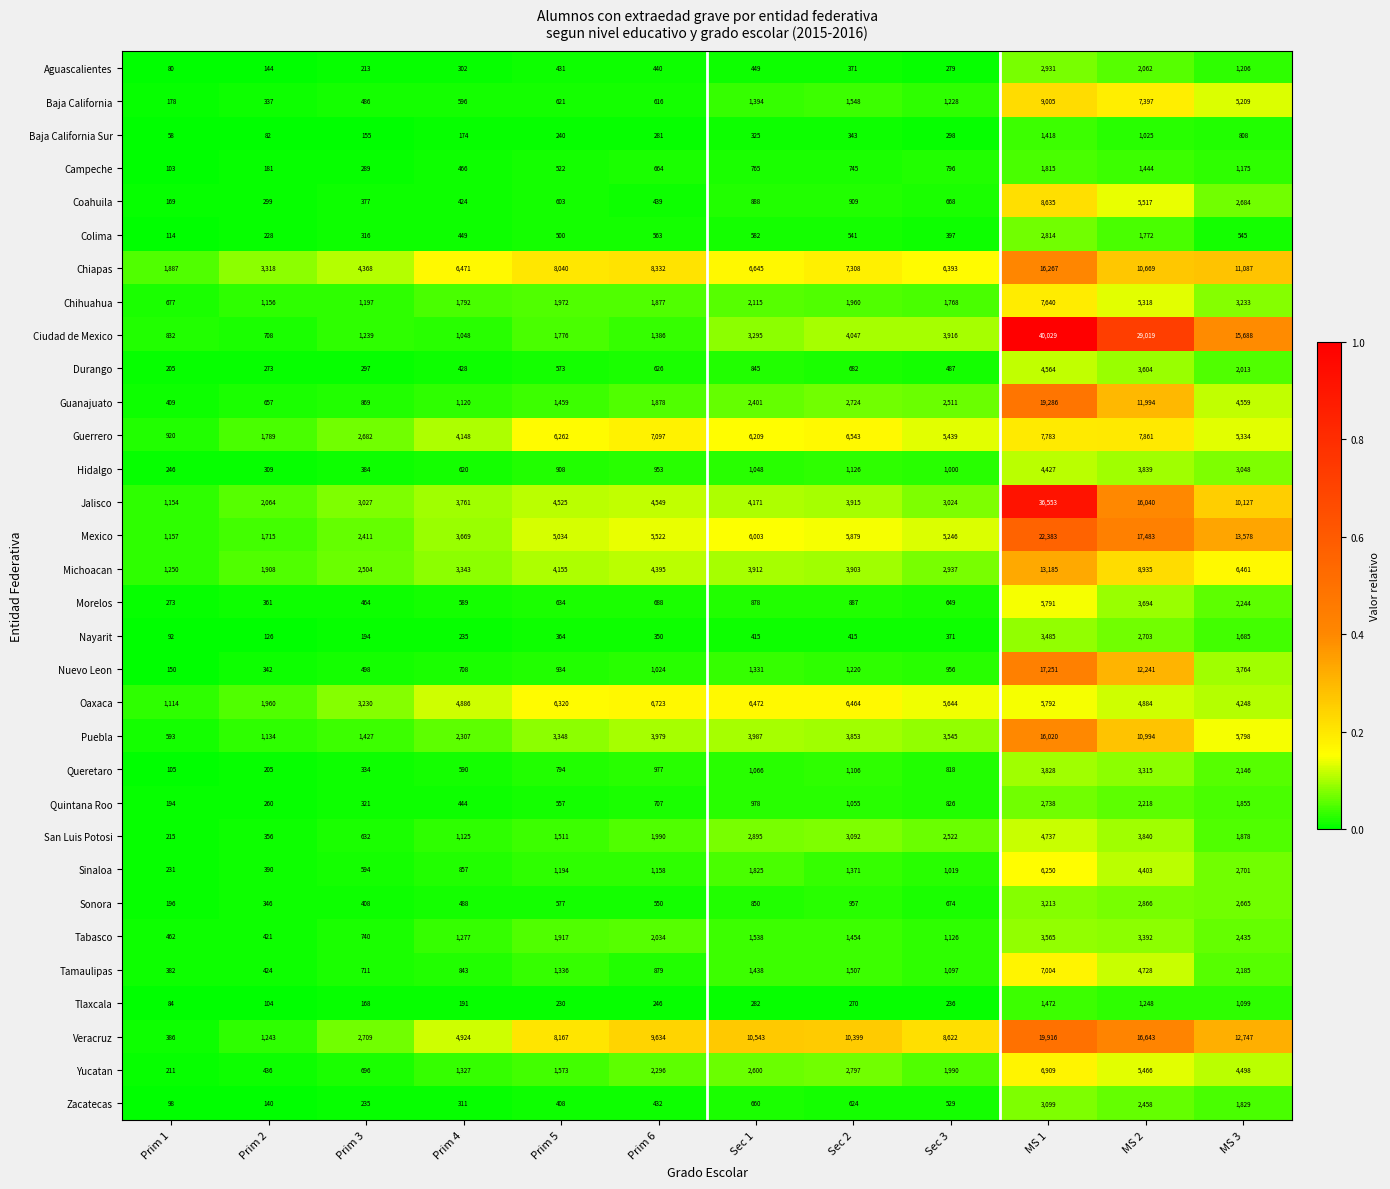

True or false: Coahuila has a value of 357 at Prim 5.

False